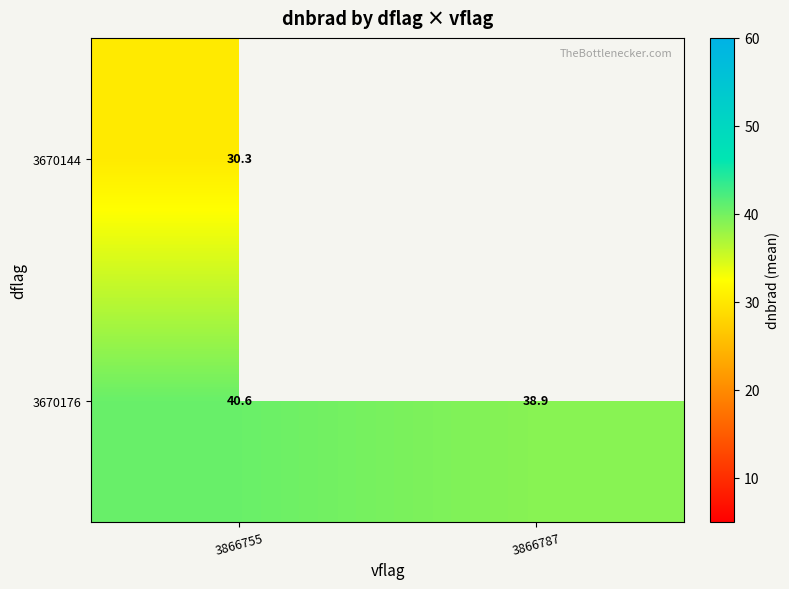

At how many categories does at least one series exceed 38?

2